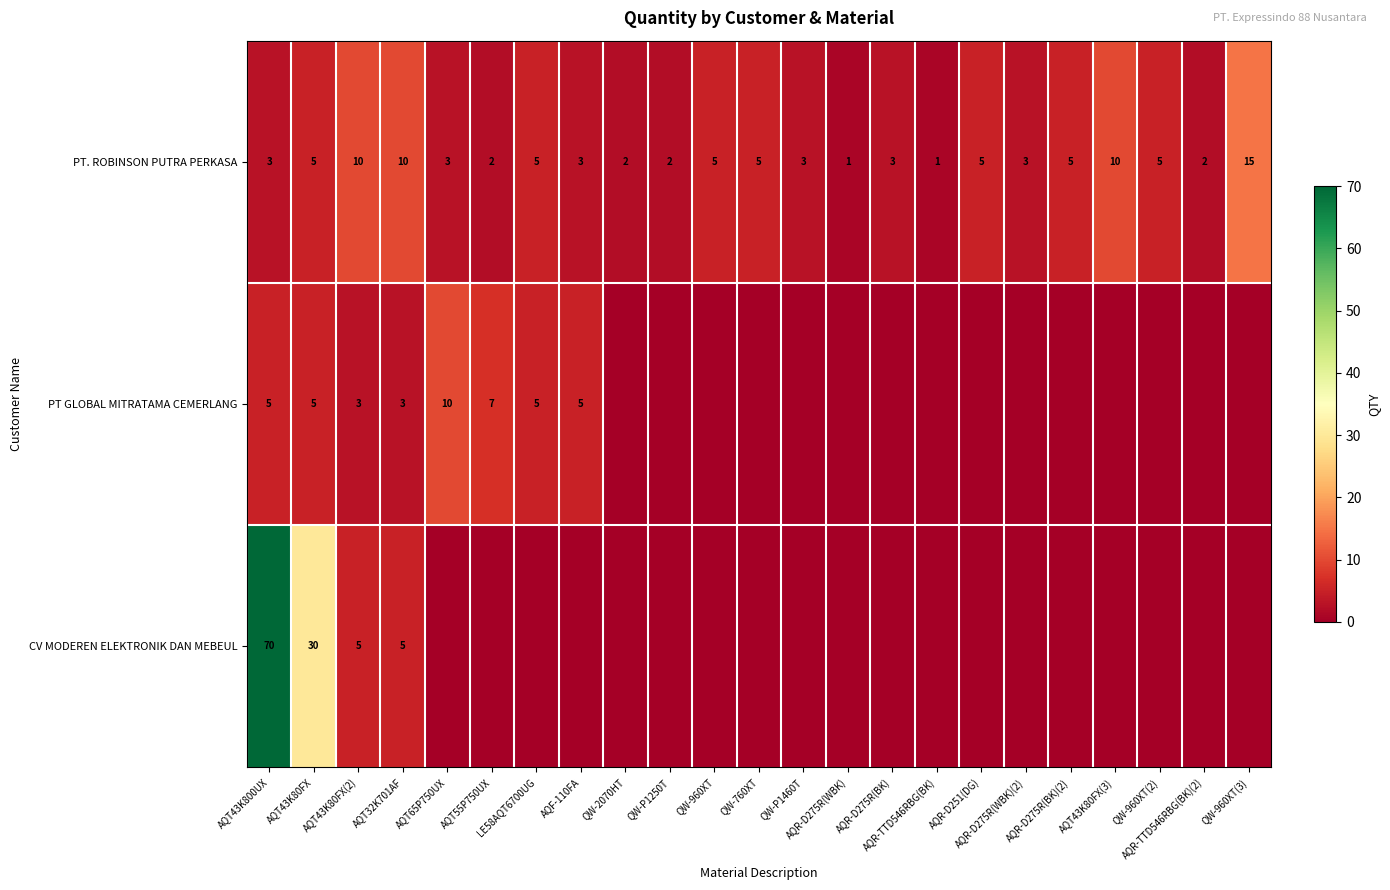

Rank the series at LE58AQT6700UG from lowest to highest value.

CV MODEREN ELEKTRONIK DAN MEBEUL, PT. ROBINSON PUTRA PERKASA, PT GLOBAL MITRATAMA CEMERLANG